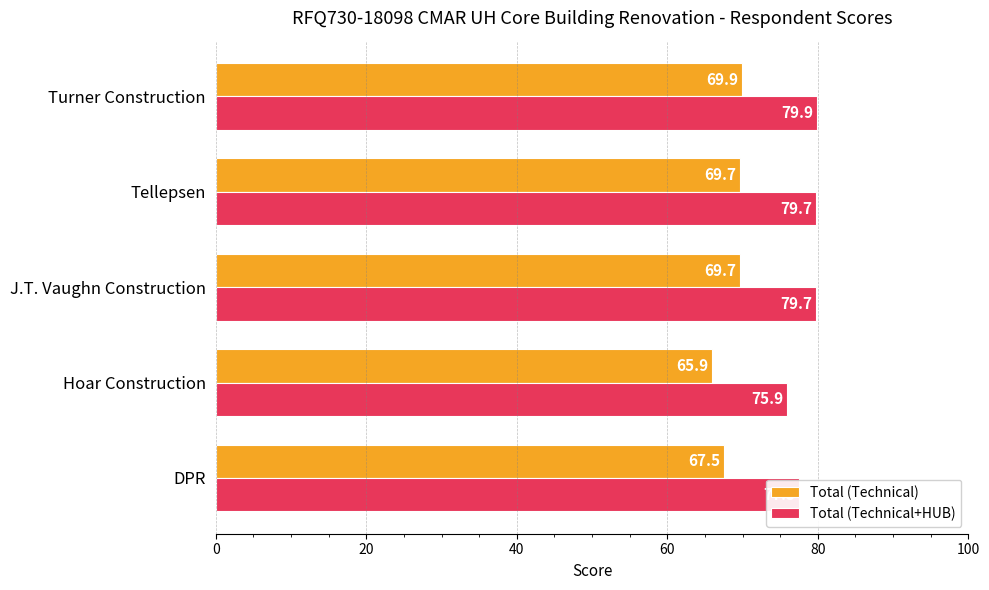

What is the sum of all Total (Technical) values?

342.7